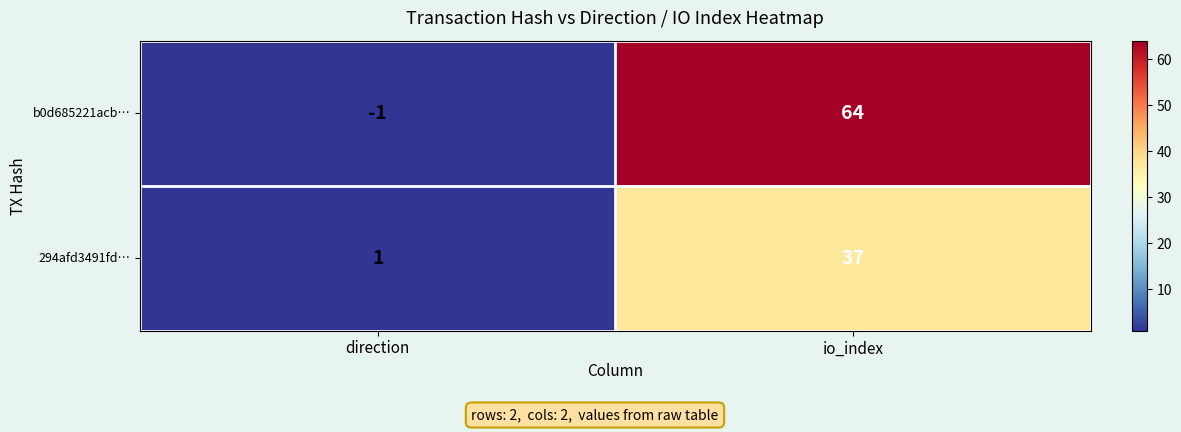

Rank the series by their average value, from highest to lowest.

b0d685221acb…, 294afd3491fd…